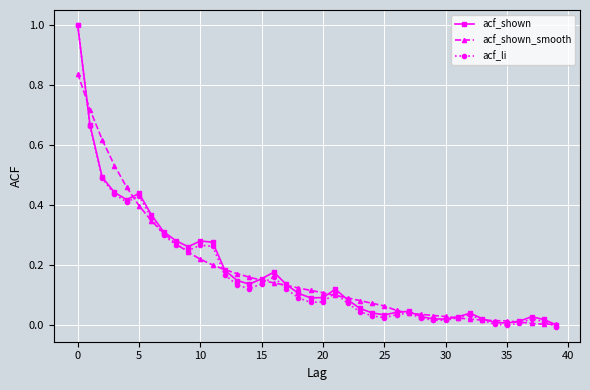

Which series has the widest spread of values?

acf_li